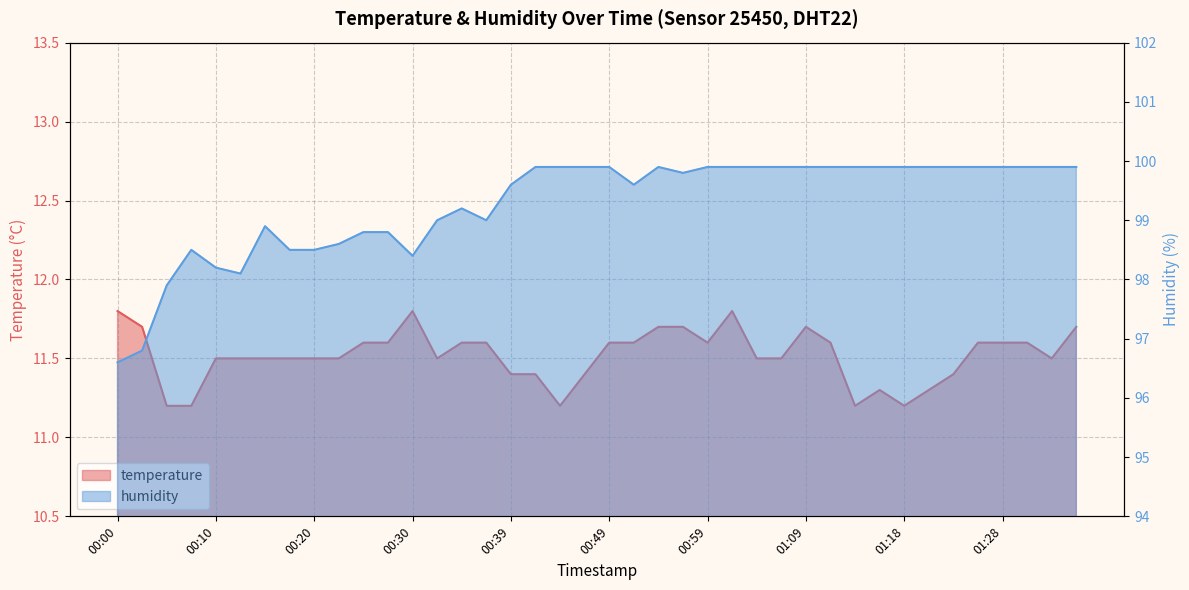

List the labels in order of temperature value, smallest first.

00:05, 00:08, 00:44, 01:13, 01:18, 01:16, 01:21, 00:39, 00:42, 00:47, 01:23, 00:10, 00:13, 00:15, 00:18, 00:20, 00:22, 00:32, 01:04, 01:06, 01:33, 00:25, 00:27, 00:35, 00:37, 00:49, 00:52, 00:59, 01:11, 01:26, 01:28, 01:31, 00:03, 00:54, 00:56, 01:09, 01:35, 00:00, 00:30, 01:01